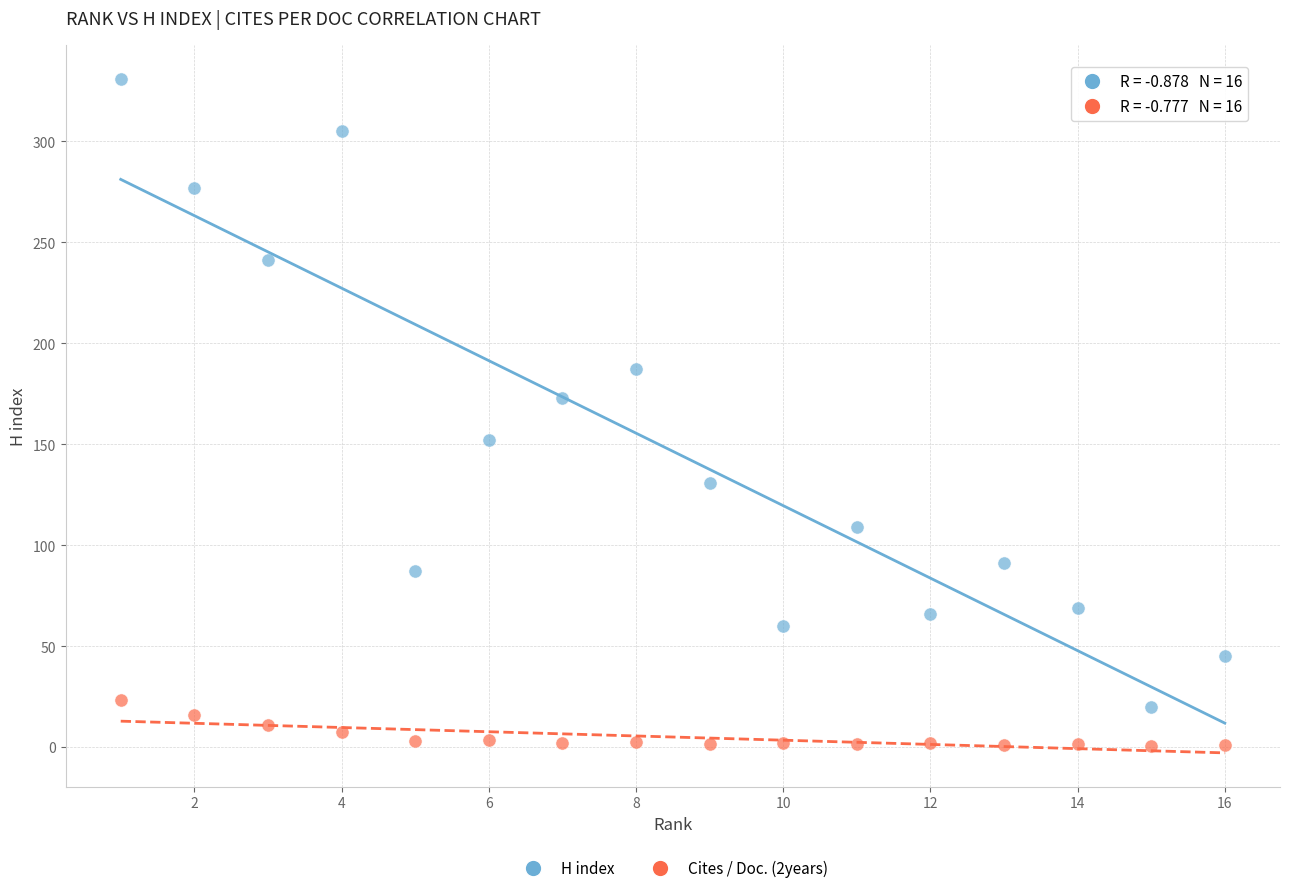

Across all data points, what is the range of Y values (max minus min)?

330.5